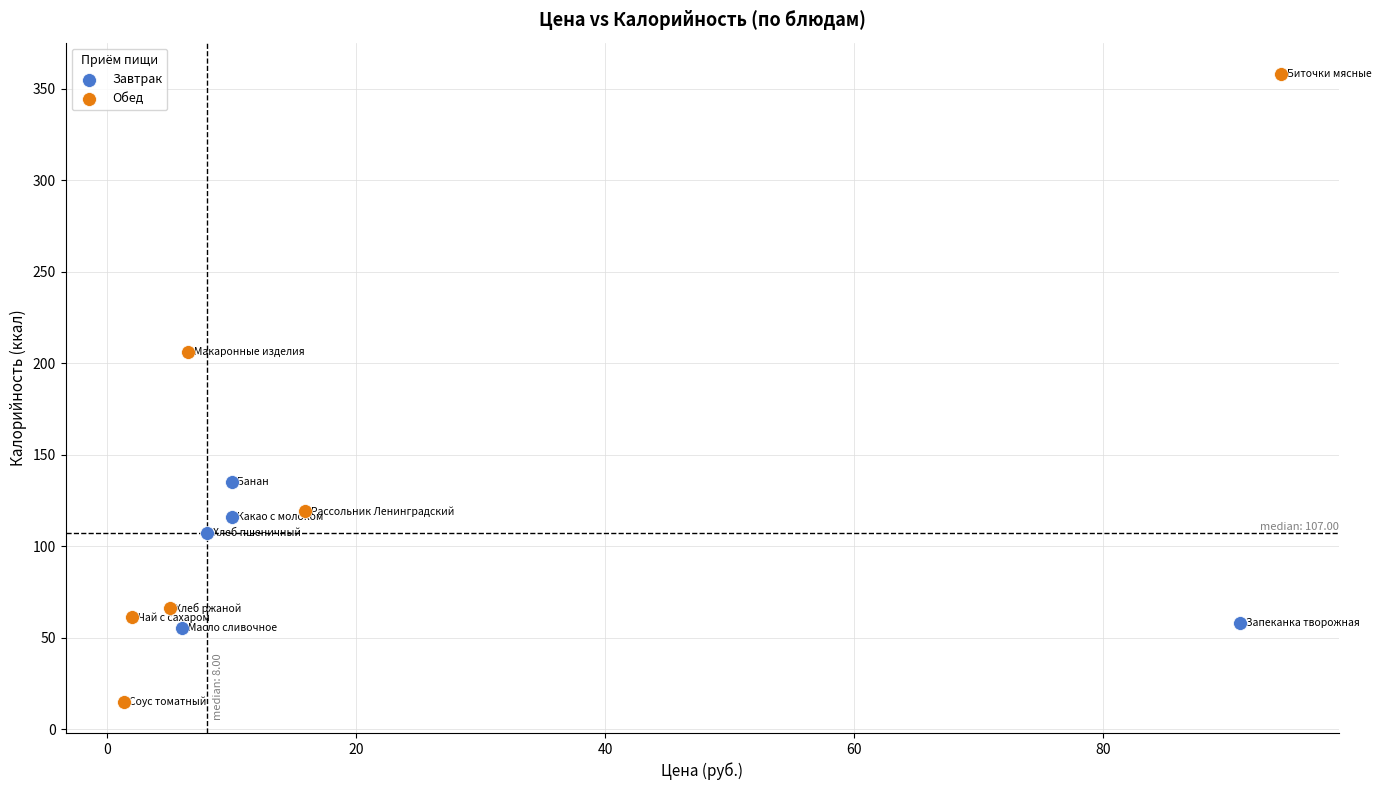

Which series reaches the maximum Y coordinate?

Обед